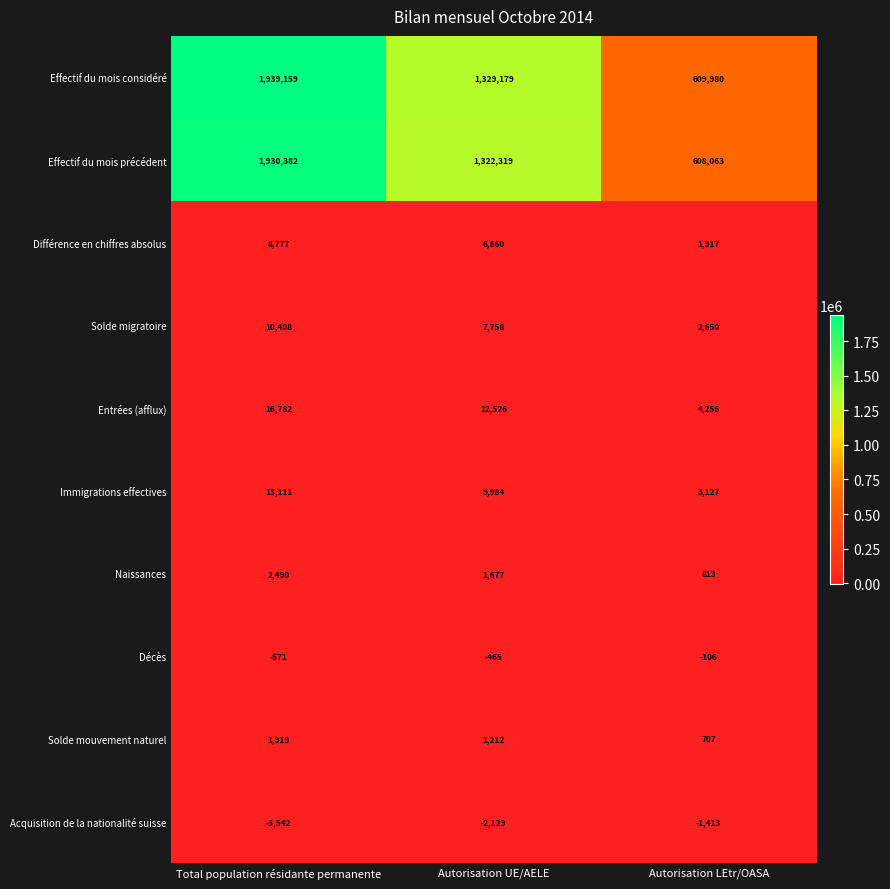

What is the maximum value shown in the chart?

1939159